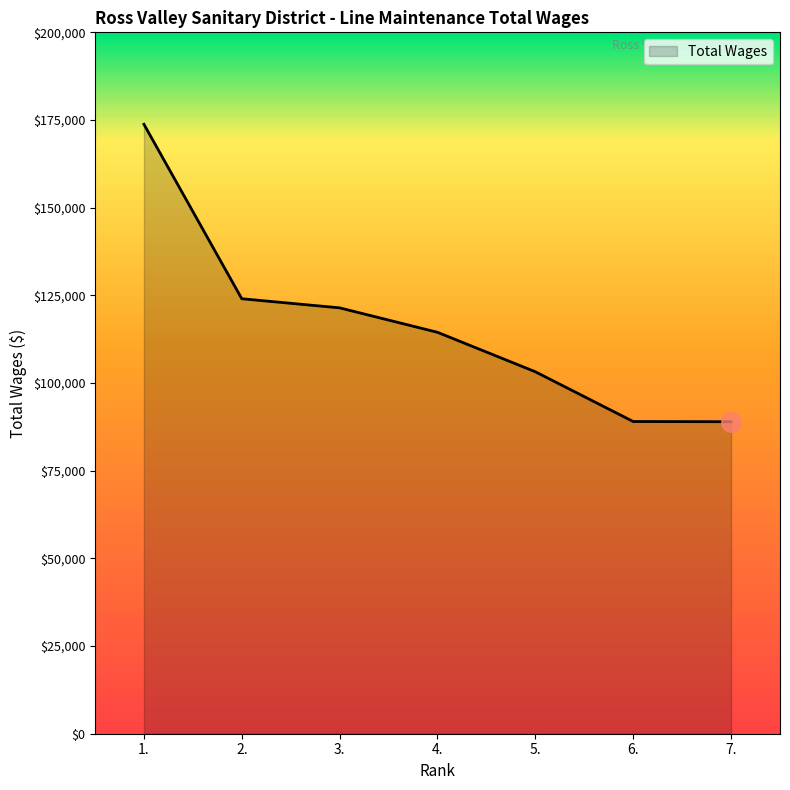

What is the maximum value shown in the chart?

173785